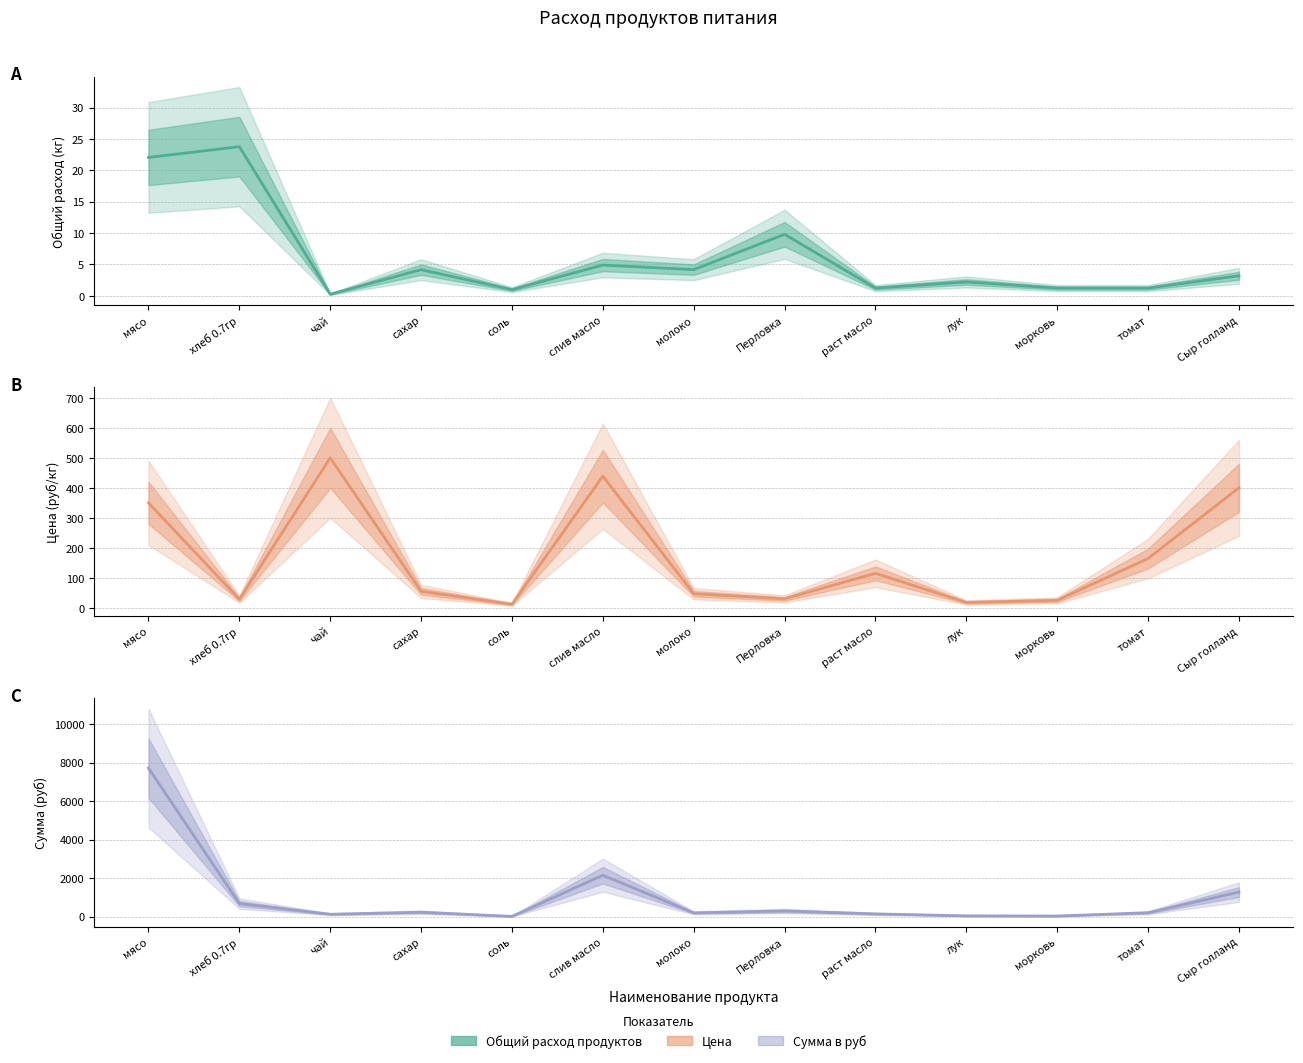

Reading left to right, what are all the values shown in this chart?

Общий расход продуктов: 22.1	23.8	0.2	4.2	1.0	4.9	4.2	9.8	1.2	2.2	1.2	1.2	3.2
Цена: 350.0	28.6	500.0	55.0	12.0	438.9	47.0	30.0	115.0	18.0	25.0	164.3	400.0
Сумма в руб: 7717.5	679.0	122.5	229.1	11.8	2150.6	195.8	294.0	140.9	39.7	30.6	201.3	1274.0